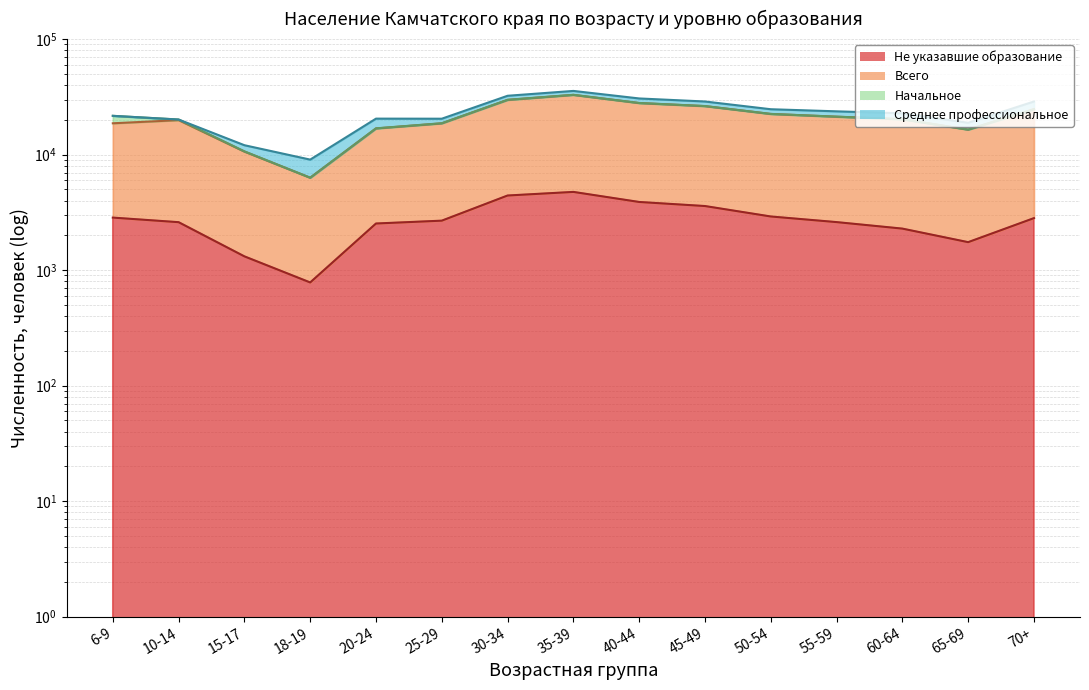

True or false: Не указавшие образование has a value of 2290 at 60-64.

True